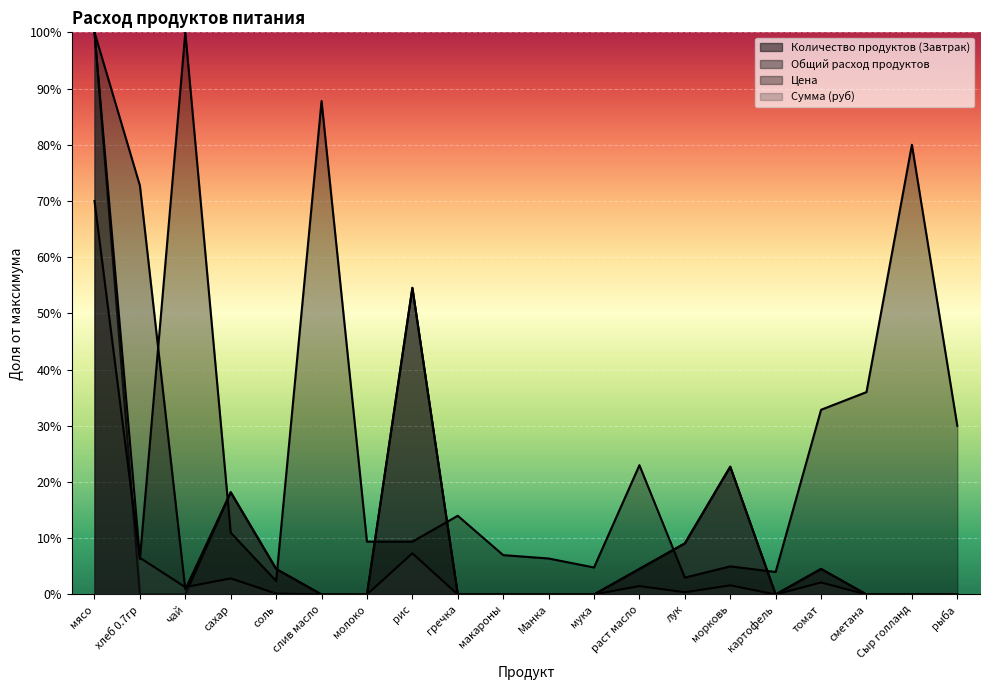

Where is Цена nearest to the value 8192?

сметана